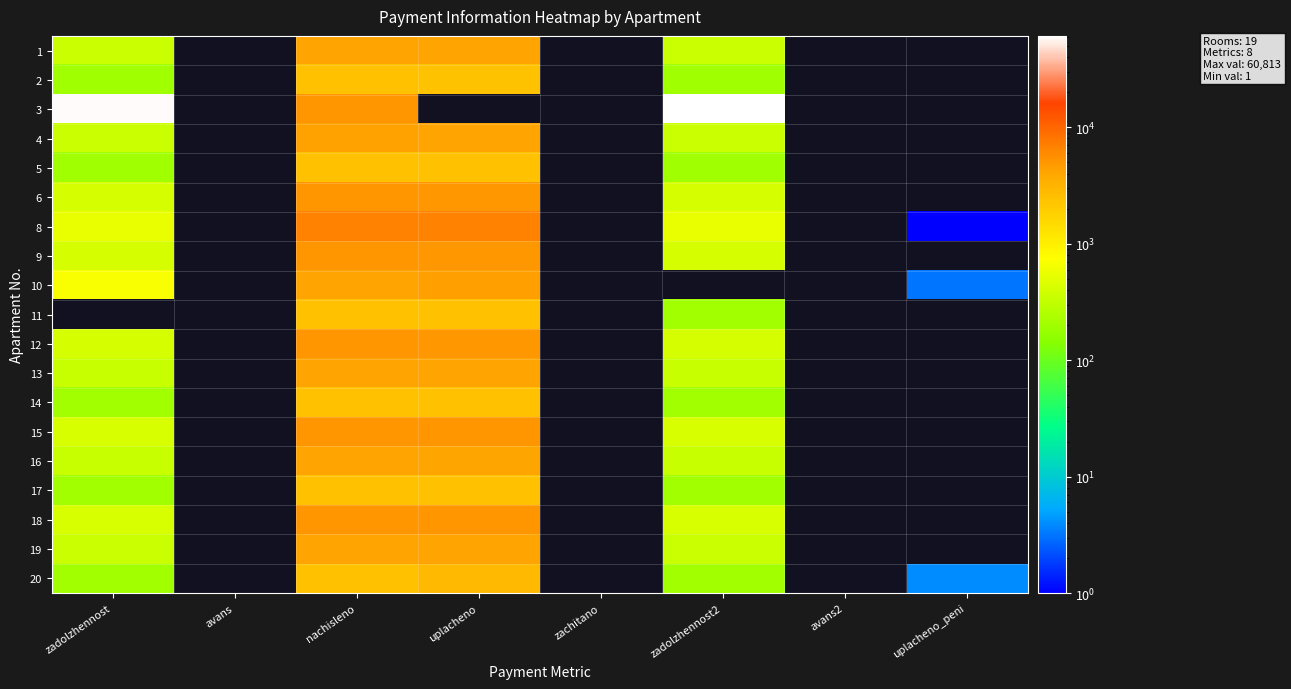

How many values in 18 are above zero?

4